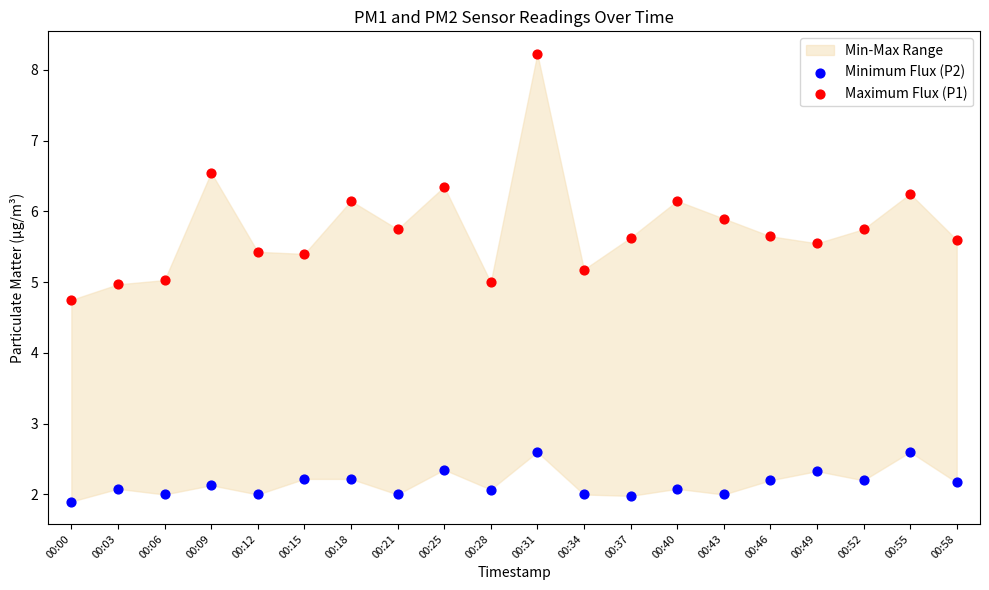

Across all data points, what is the range of Y values (max minus min)?

6.3